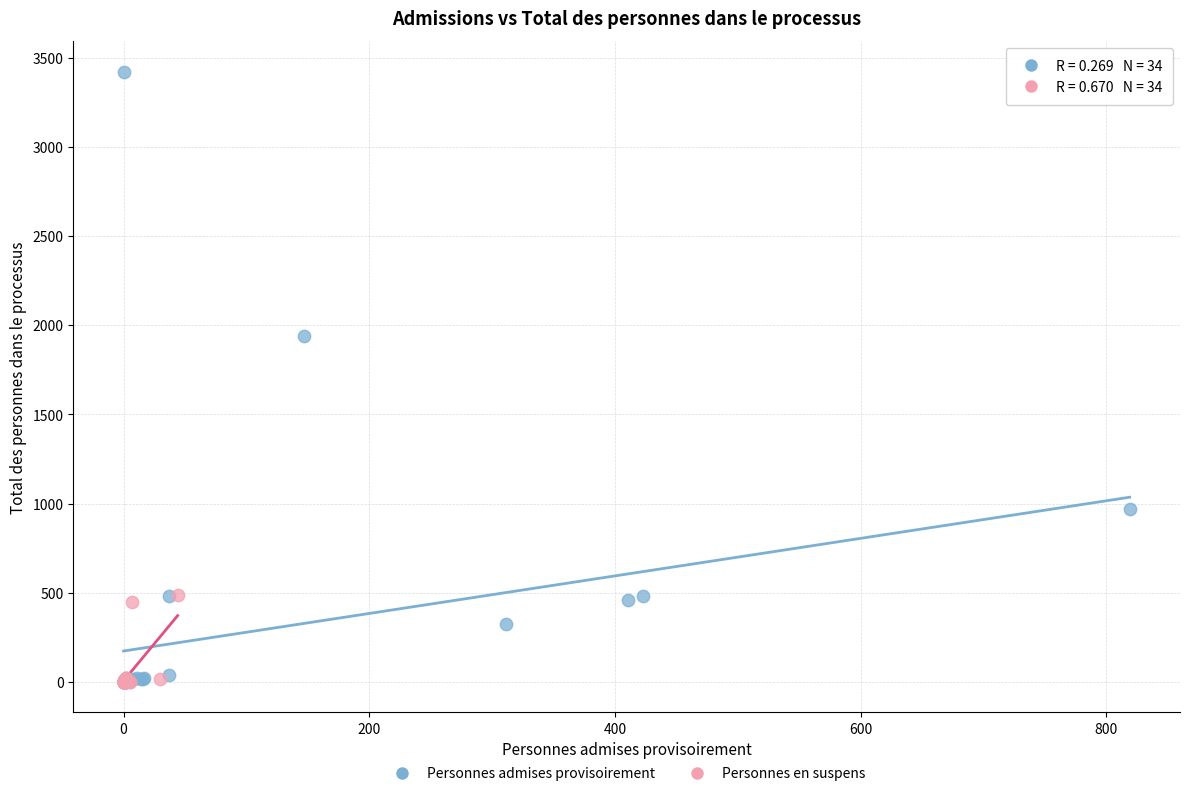

Which series has the largest Y range (max minus min)?

Personnes admises provisoirement